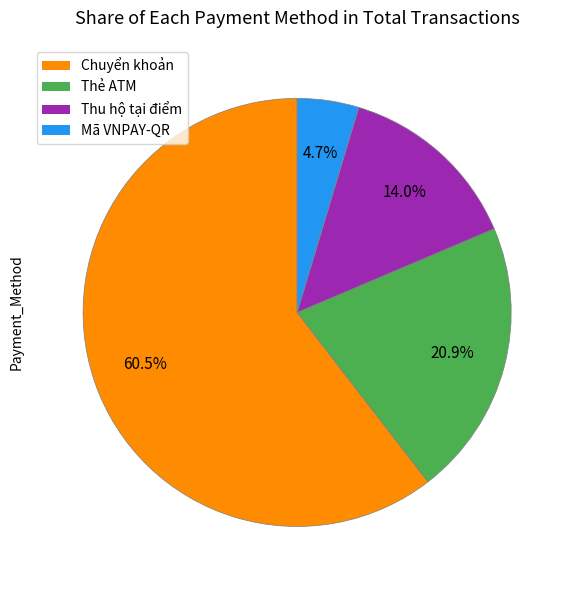

Which has a higher value, Chuyển khoản or Thu hộ tại điểm?

Chuyển khoản